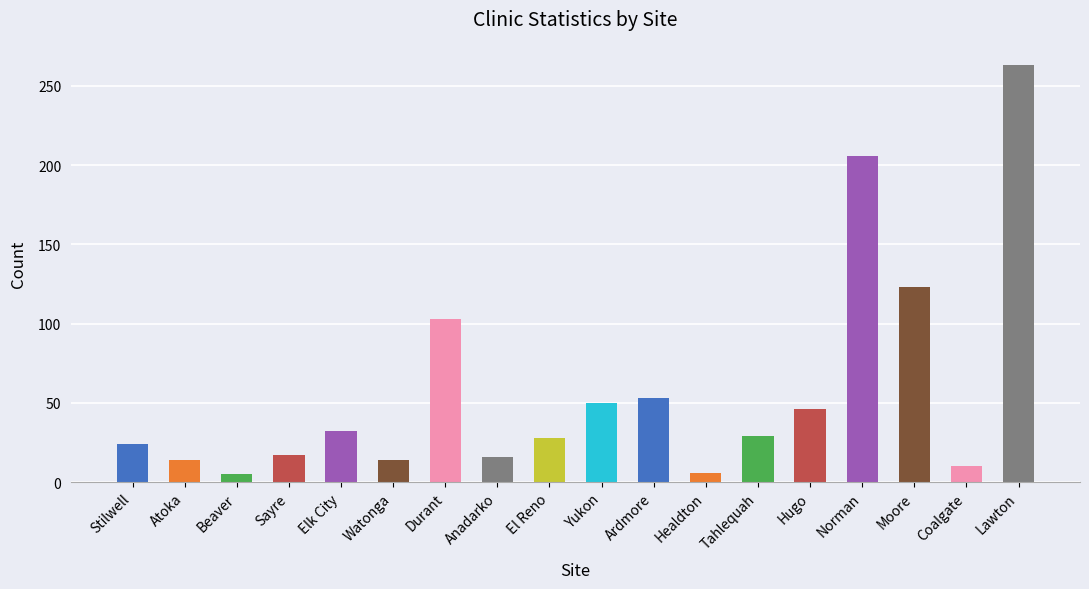

What is the ratio of the value at Lawton to the value at Watonga?

18.8